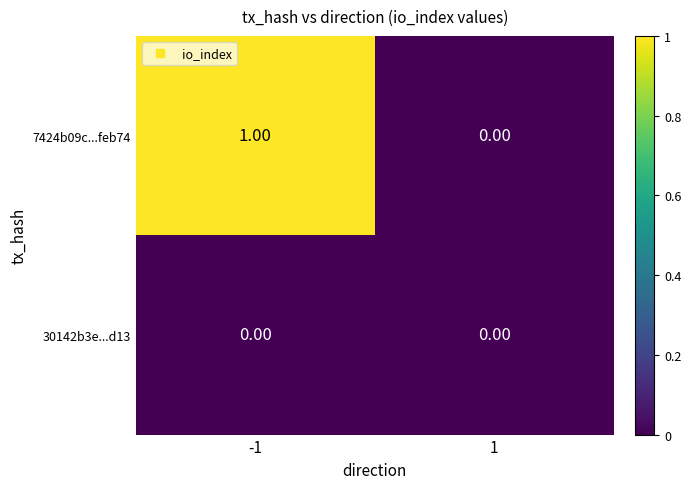

Rank the series by their maximum value, from highest to lowest.

7424b09c...feb74, 30142b3e...d13